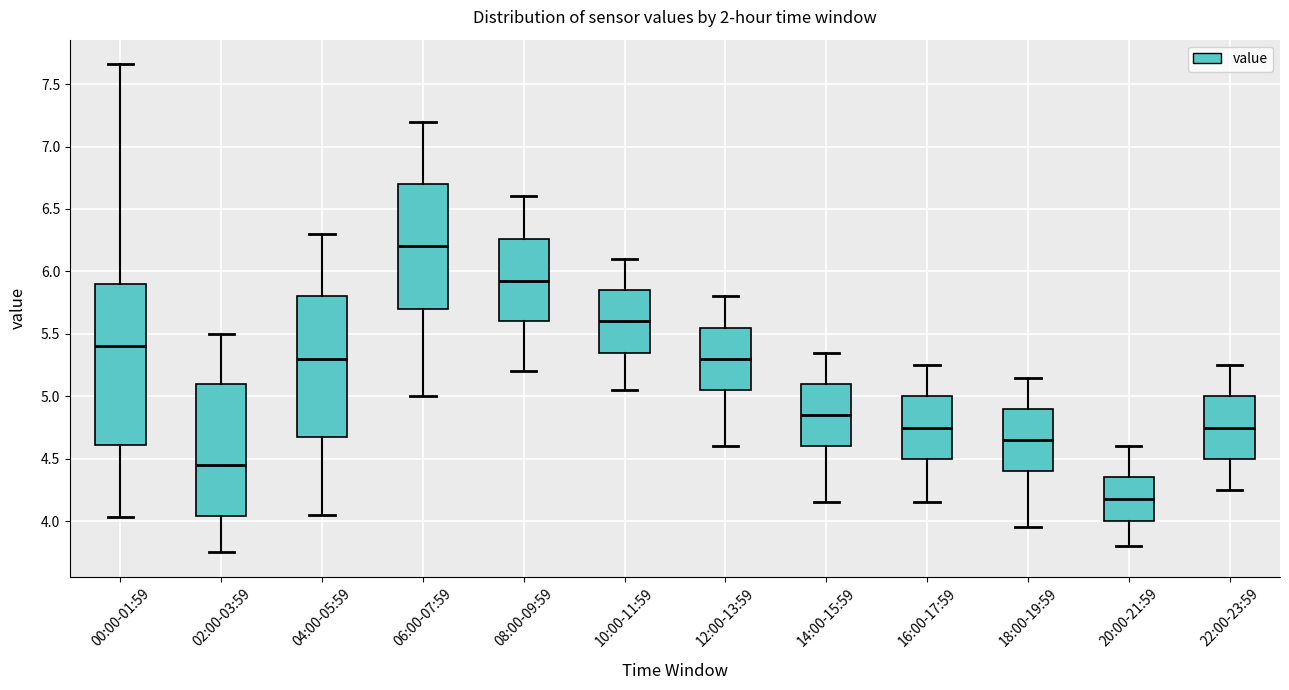

Reading left to right, transcribe this box plot: for each box, give where its median line is, the range the box spans, and where its two whiskers end, as read against the y-axis. The values are not printed on the chart, so give them approximately, as read against the axis.

00:00-01:59: median 5.40, box 4.60 to 5.90, whiskers 4.05 to 7.65
02:00-03:59: median 4.45, box 4.05 to 5.10, whiskers 3.75 to 5.50
04:00-05:59: median 5.30, box 4.70 to 5.80, whiskers 4.05 to 6.30
06:00-07:59: median 6.20, box 5.70 to 6.70, whiskers 5.00 to 7.20
08:00-09:59: median 5.95, box 5.60 to 6.25, whiskers 5.20 to 6.60
10:00-11:59: median 5.60, box 5.35 to 5.85, whiskers 5.05 to 6.10
12:00-13:59: median 5.30, box 5.05 to 5.55, whiskers 4.60 to 5.80
14:00-15:59: median 4.85, box 4.60 to 5.10, whiskers 4.15 to 5.35
16:00-17:59: median 4.75, box 4.50 to 5.00, whiskers 4.15 to 5.25
18:00-19:59: median 4.65, box 4.40 to 4.90, whiskers 3.95 to 5.15
20:00-21:59: median 4.20, box 4.00 to 4.35, whiskers 3.80 to 4.60
22:00-23:59: median 4.75, box 4.50 to 5.00, whiskers 4.25 to 5.25